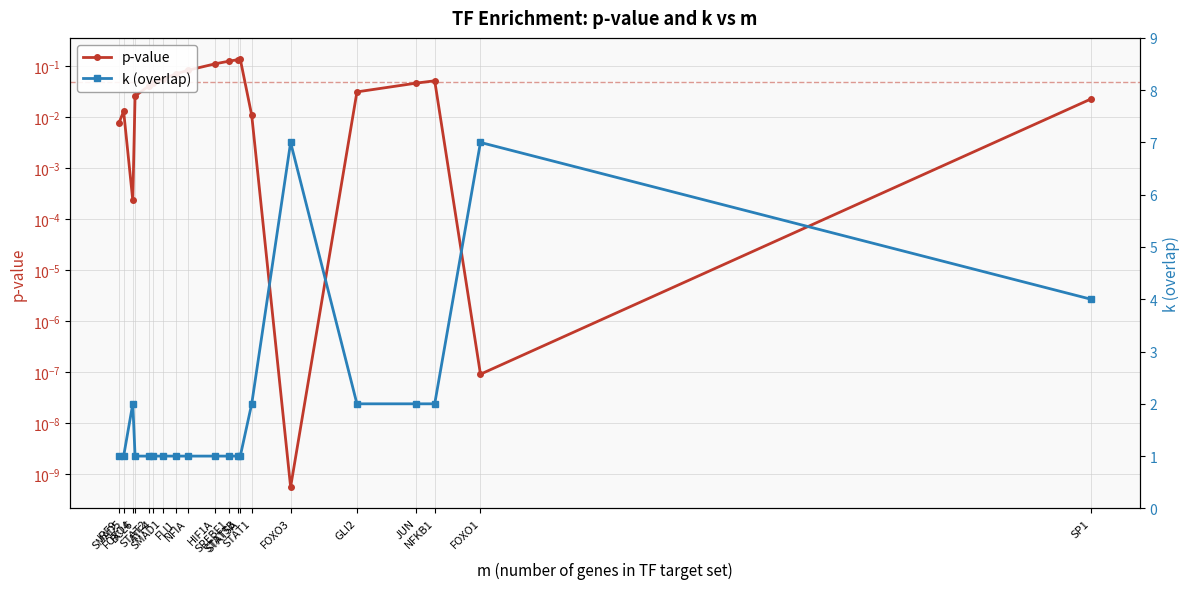

How many lines are shown in the chart?

2